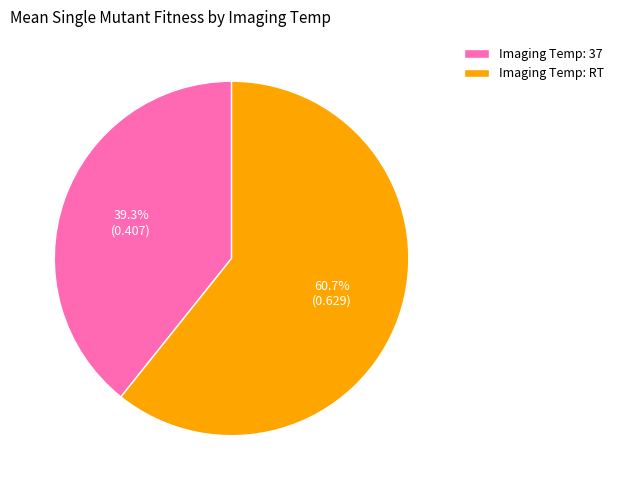

Rank the categories by value from lowest to highest.

Imaging Temp: 37, Imaging Temp: RT